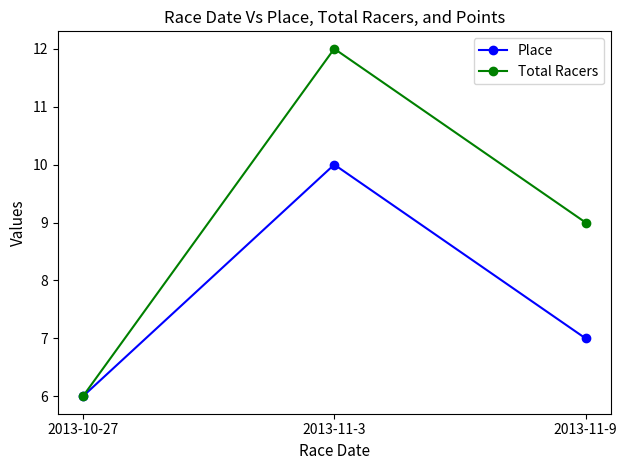

True or false: Place has a value of 9 at 2013-10-27.

False